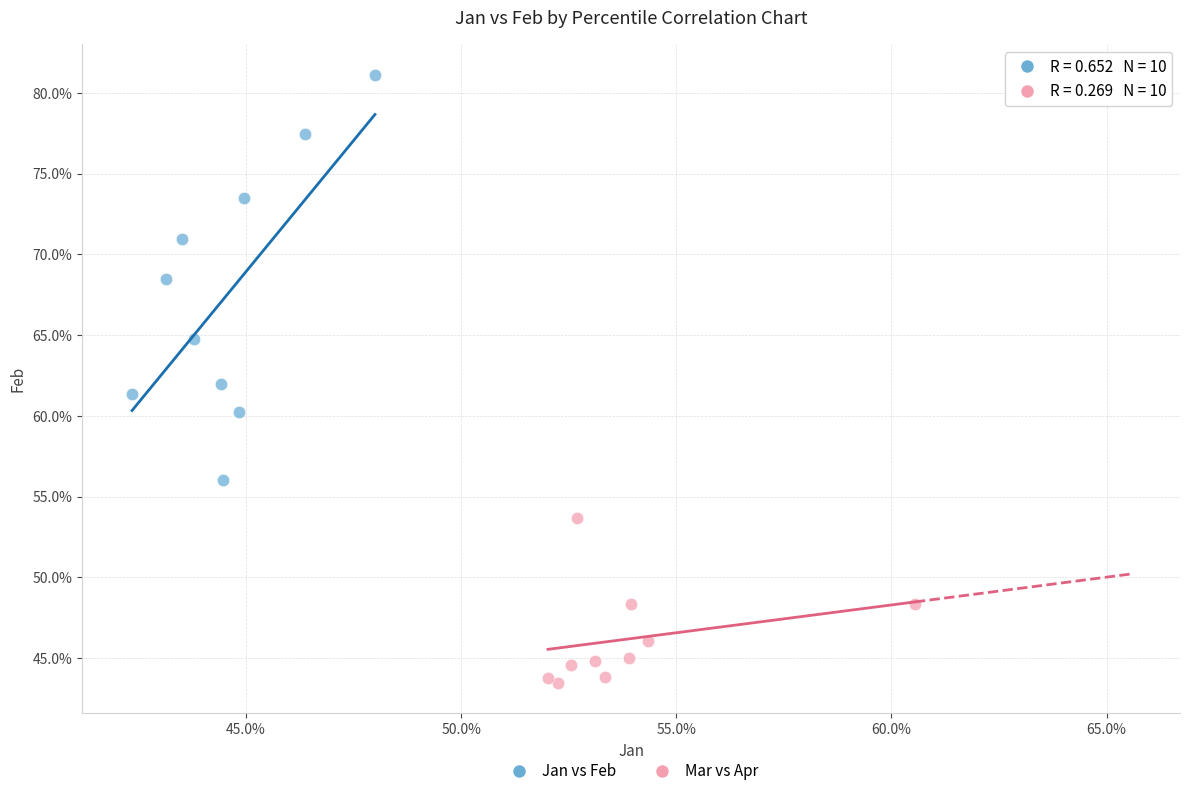

Which series reaches the maximum Y coordinate?

Jan vs Feb